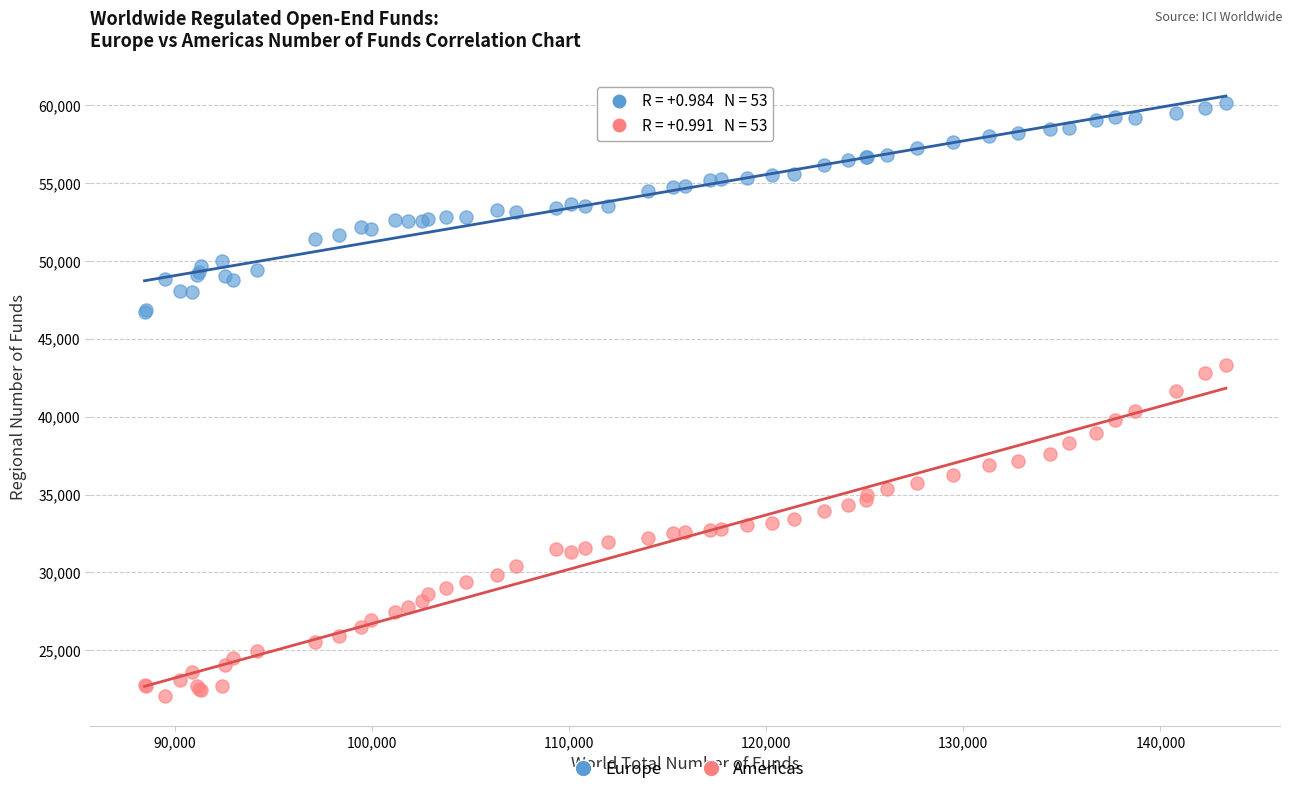

What are all the series names shown in the legend?

Europe, Americas